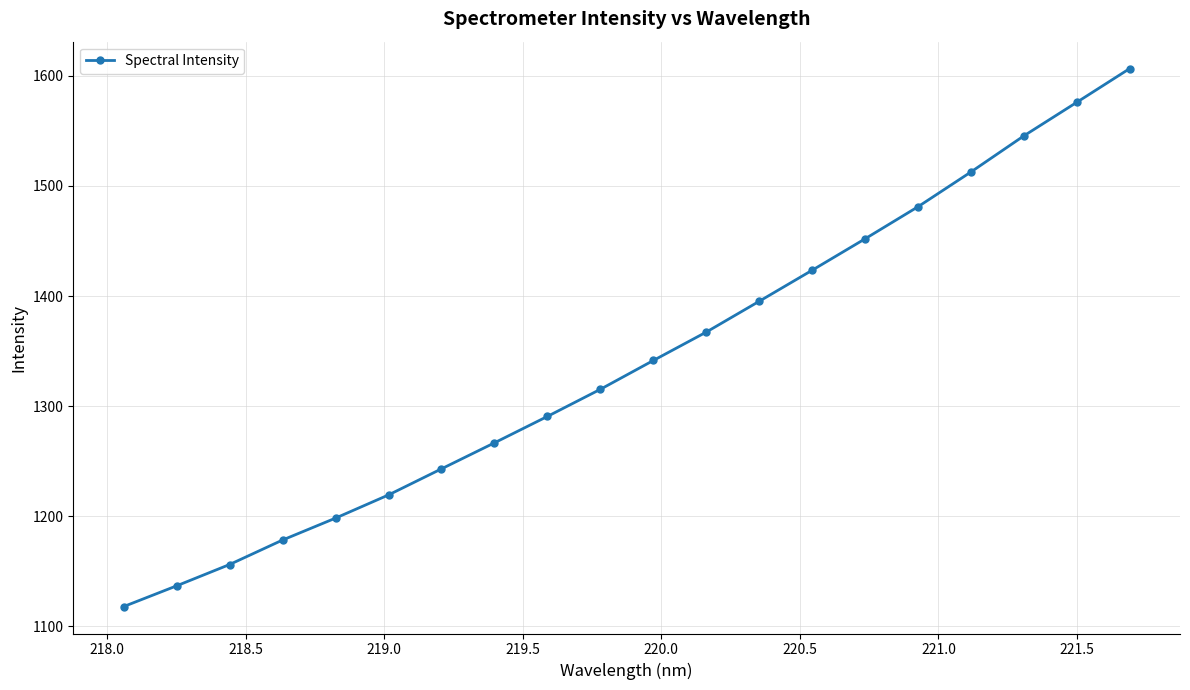

What is the difference between the maximum and second lowest values?

469.9